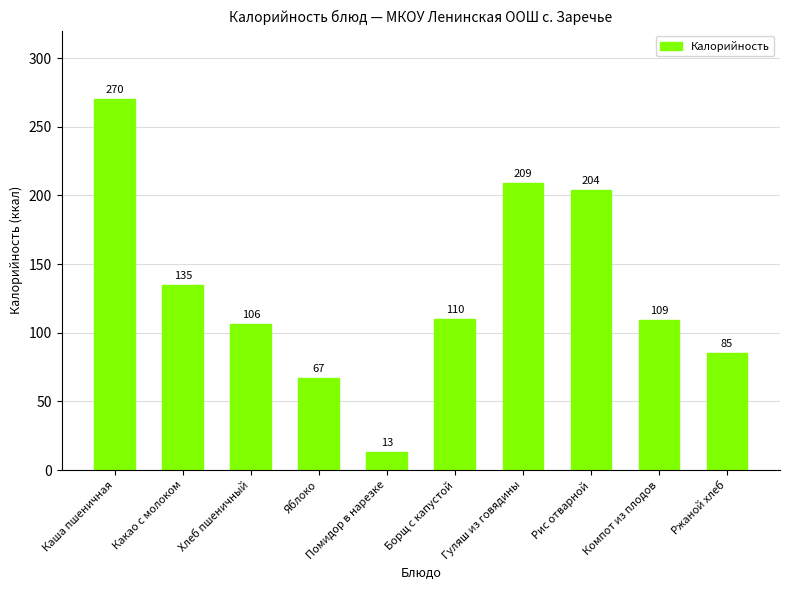

How many data points are less than 110?

5